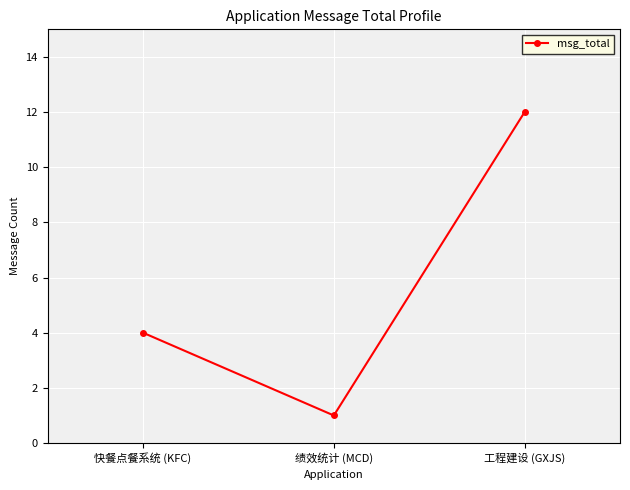

At which label is the value closest to 6?

快餐点餐系统 (KFC)